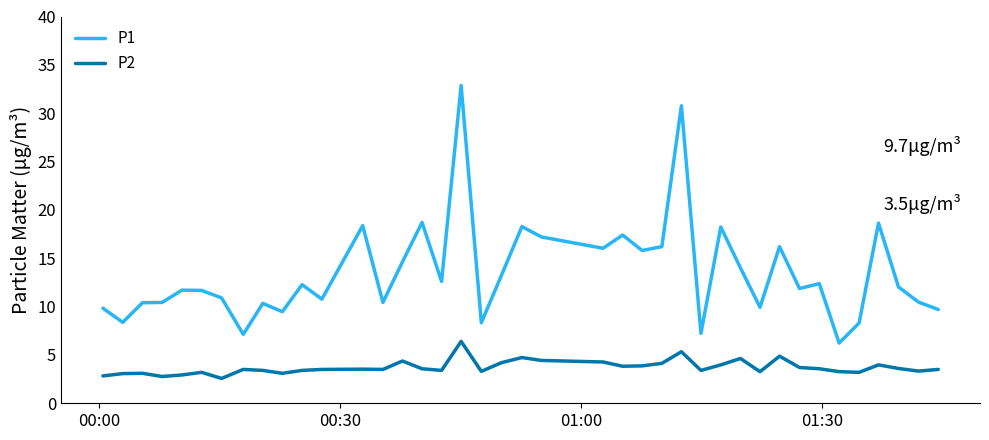

Which series has the largest total across all categories?

P1